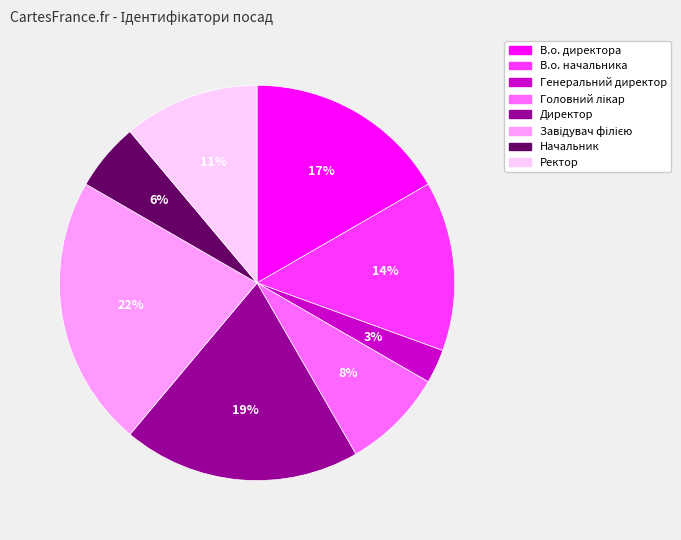

Do Генеральний директор and В.о. директора together represent more than half of the pie?

No